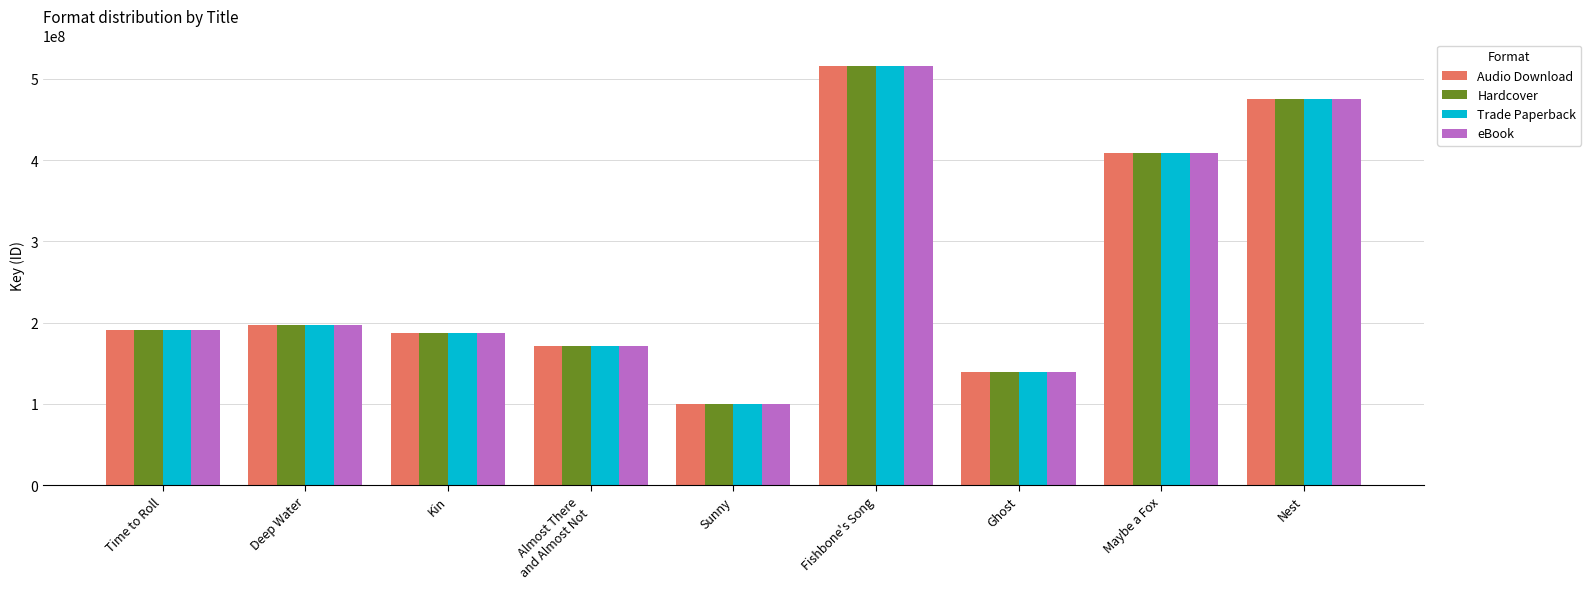

Reading left to right, extract all data points from this chart.

Audio Download: Time to Roll=190344953	Deep Water=196935030	Kin=187464374	Almost There
and Almost Not=171714871	Sunny=100216691	Fishbone's Song=515141570	Ghost=139631199	Maybe a Fox=408058738	Nest=474828638
Hardcover: Time to Roll=190344953	Deep Water=196935030	Kin=187464374	Almost There
and Almost Not=171714871	Sunny=100216691	Fishbone's Song=515141570	Ghost=139631199	Maybe a Fox=408058738	Nest=474828638
Trade Paperback: Time to Roll=190344953	Deep Water=196935030	Kin=187464374	Almost There
and Almost Not=171714871	Sunny=100216691	Fishbone's Song=515141570	Ghost=139631199	Maybe a Fox=408058738	Nest=474828638
eBook: Time to Roll=190344953	Deep Water=196935030	Kin=187464374	Almost There
and Almost Not=171714871	Sunny=100216691	Fishbone's Song=515141570	Ghost=139631199	Maybe a Fox=408058738	Nest=474828638